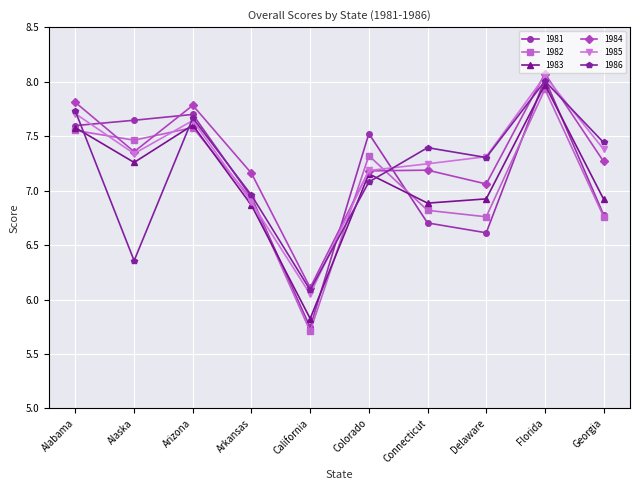

What are all the series names shown in the legend?

1981, 1982, 1983, 1984, 1985, 1986